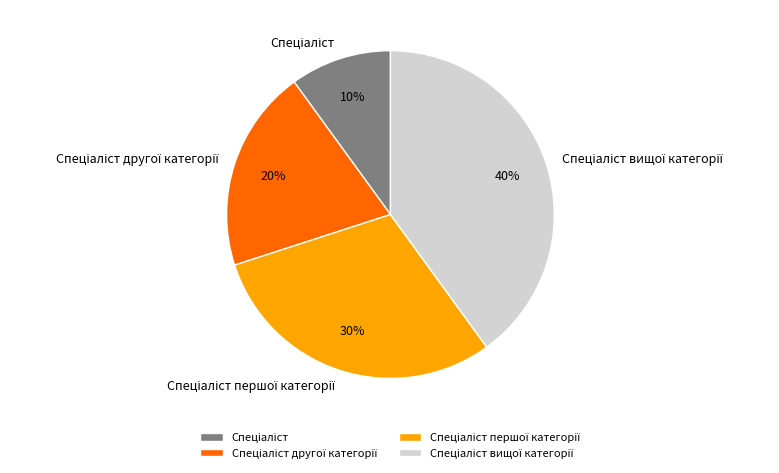

To the nearest percent, what is the average slice percentage?

25%